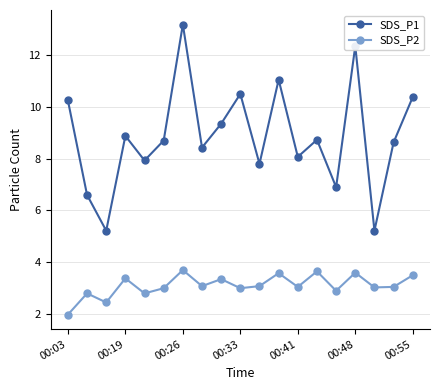

True or false: SDS_P2 and SDS_P1 intersect in this chart.

False